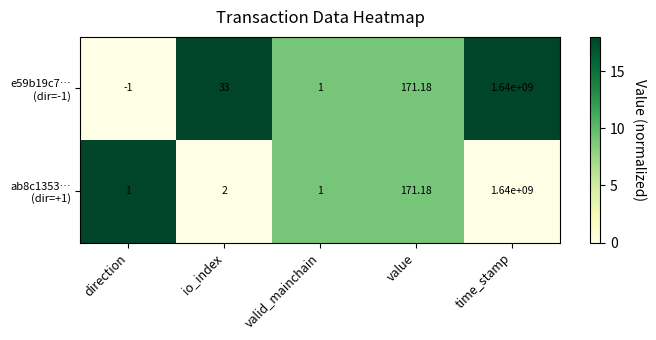

At which category is the sum across all series the highest?

time_stamp